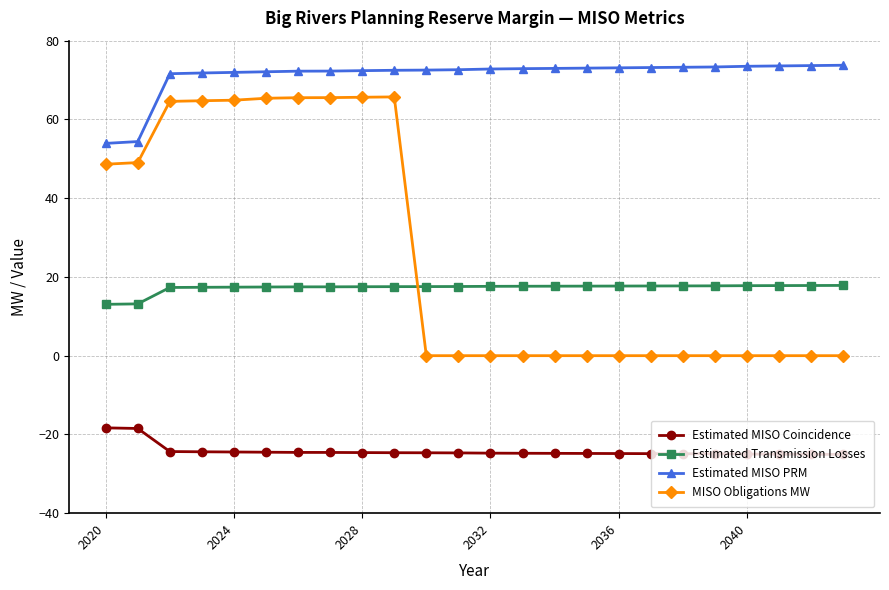

True or false: Estimated MISO PRM and Estimated Transmission Losses intersect in this chart.

False